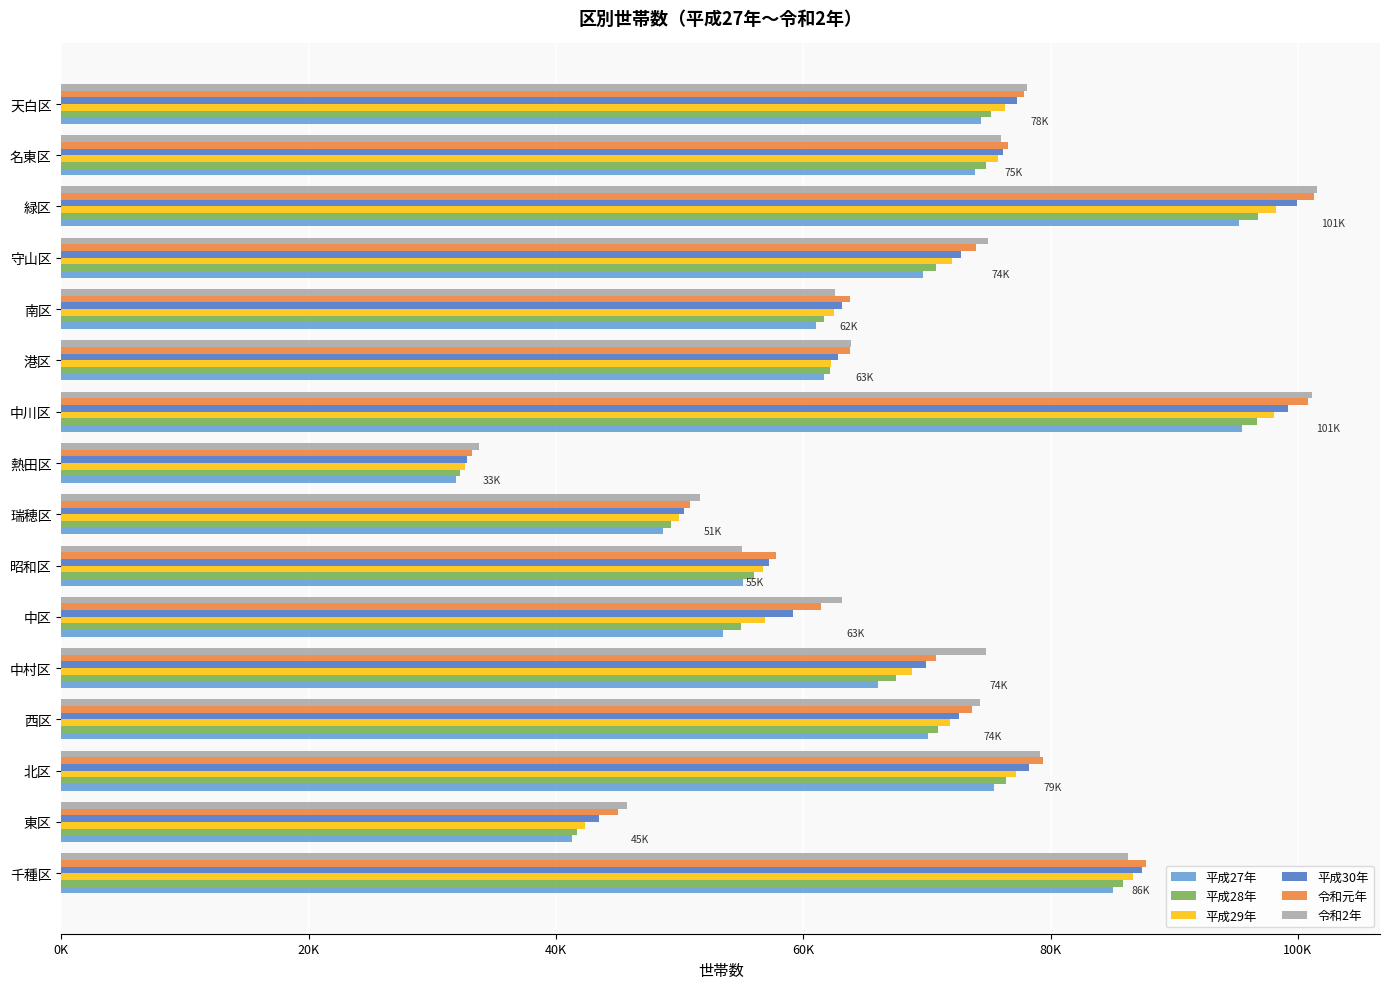

Which series has the largest total across all categories?

令和2年